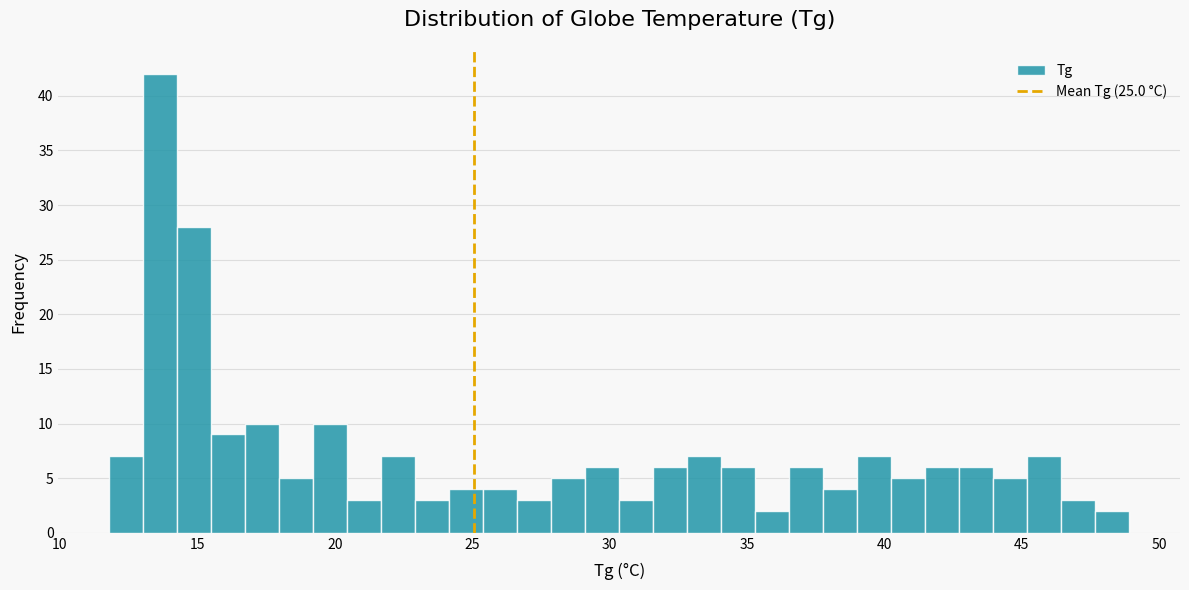

Read against the x-axis, roughly where is the centre of the tallest bar?

13.5